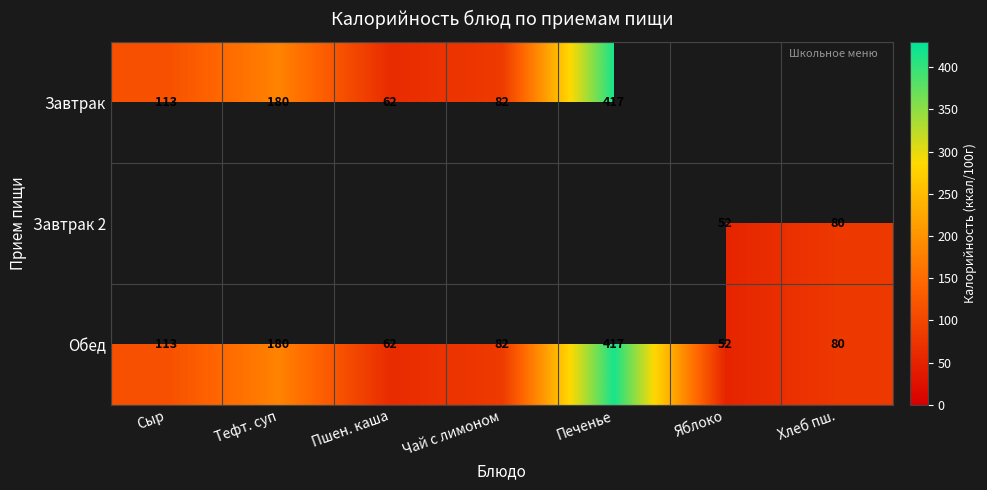

Which has a higher value, Чай с лимоном or Пшен. каша?

Чай с лимоном